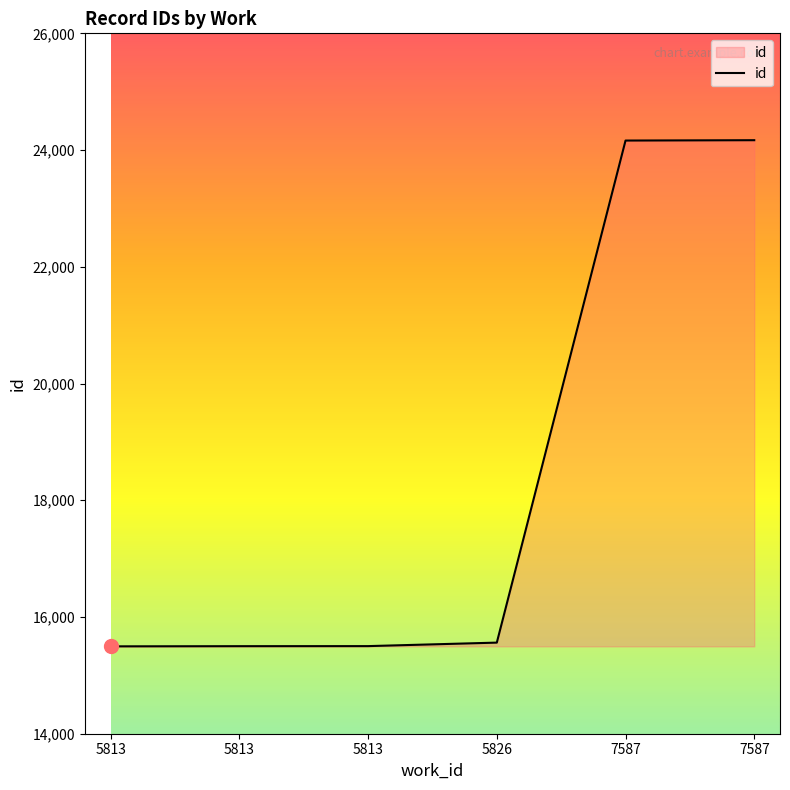

How many lines are shown in the chart?

1